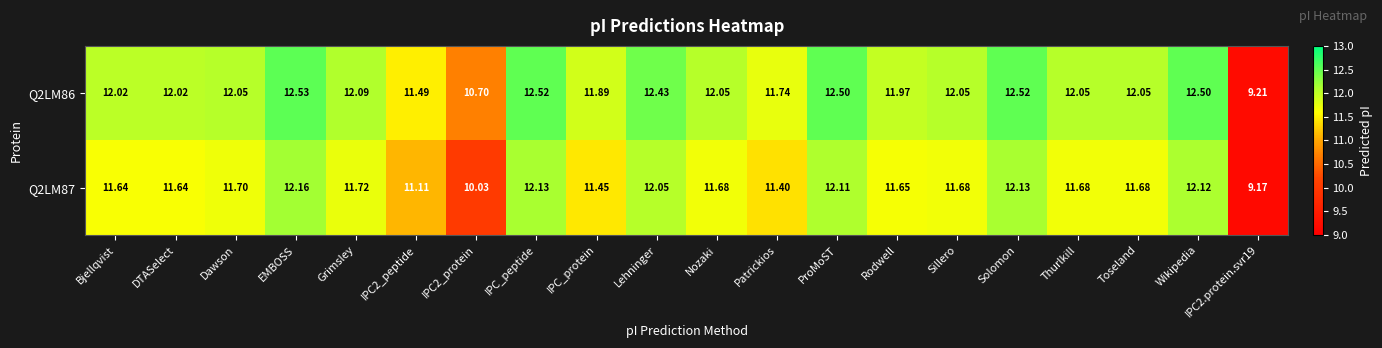

At which category is the sum across all series the highest?

EMBOSS